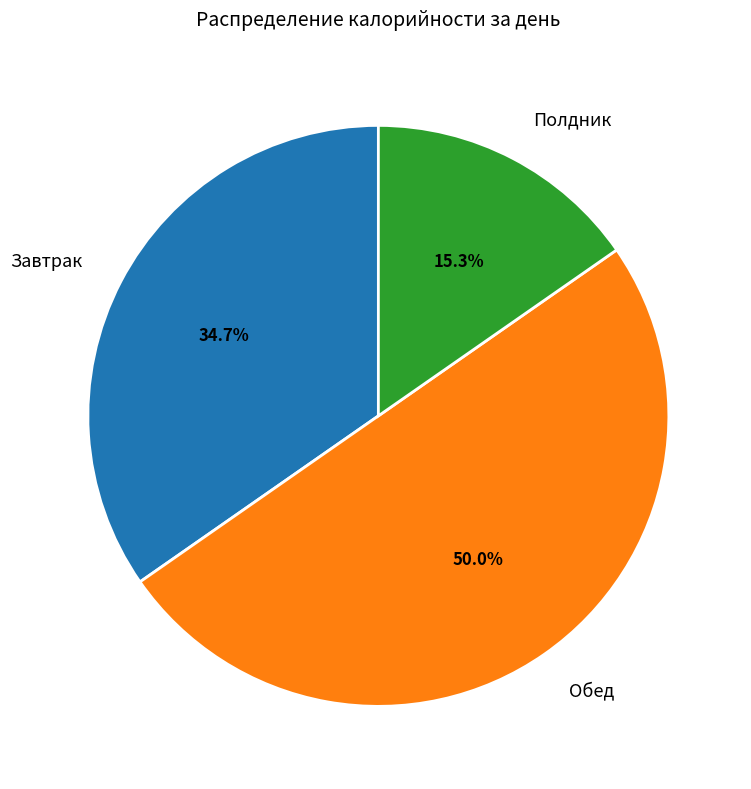

To the nearest percent, what percentage of the pie is Обед?

50%